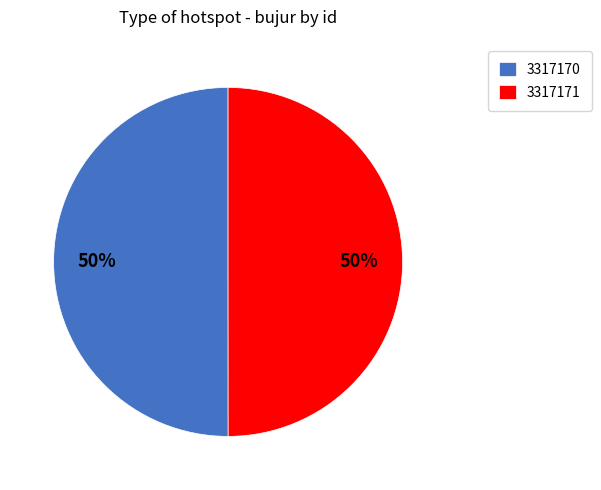

Approximately how many times larger is the value at 3317170 compared to 3317171?

1.0